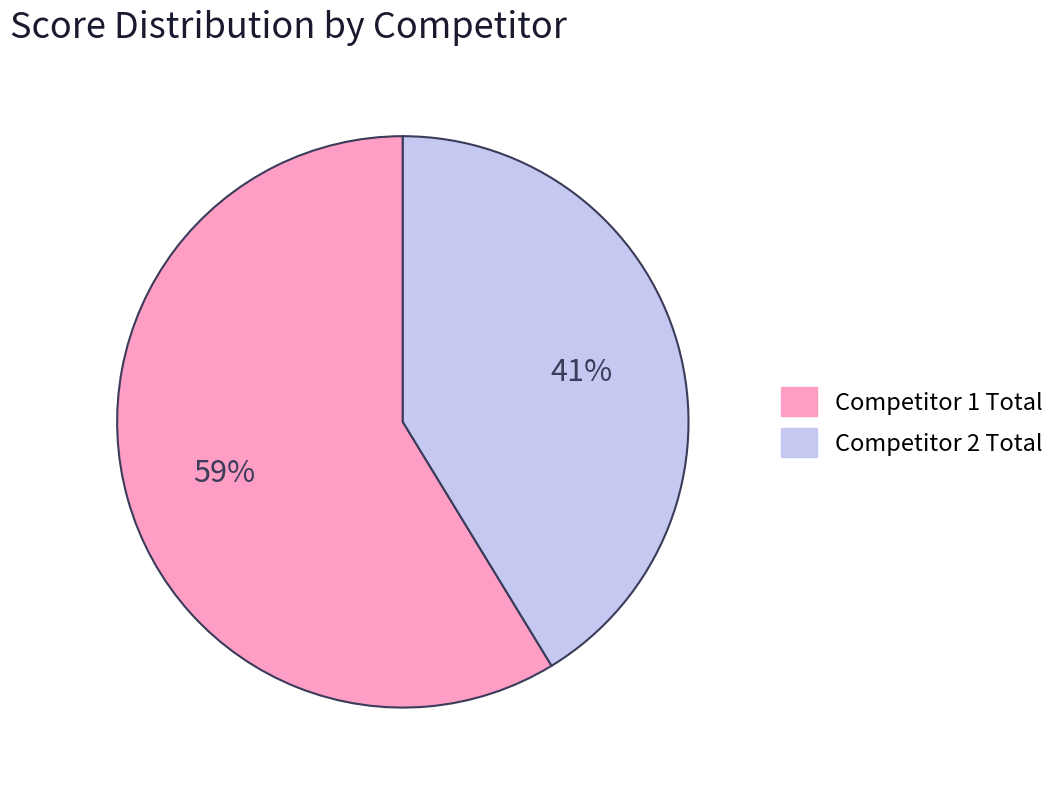

True or false: Competitor 1 Total accounts for 70% of the total.

False